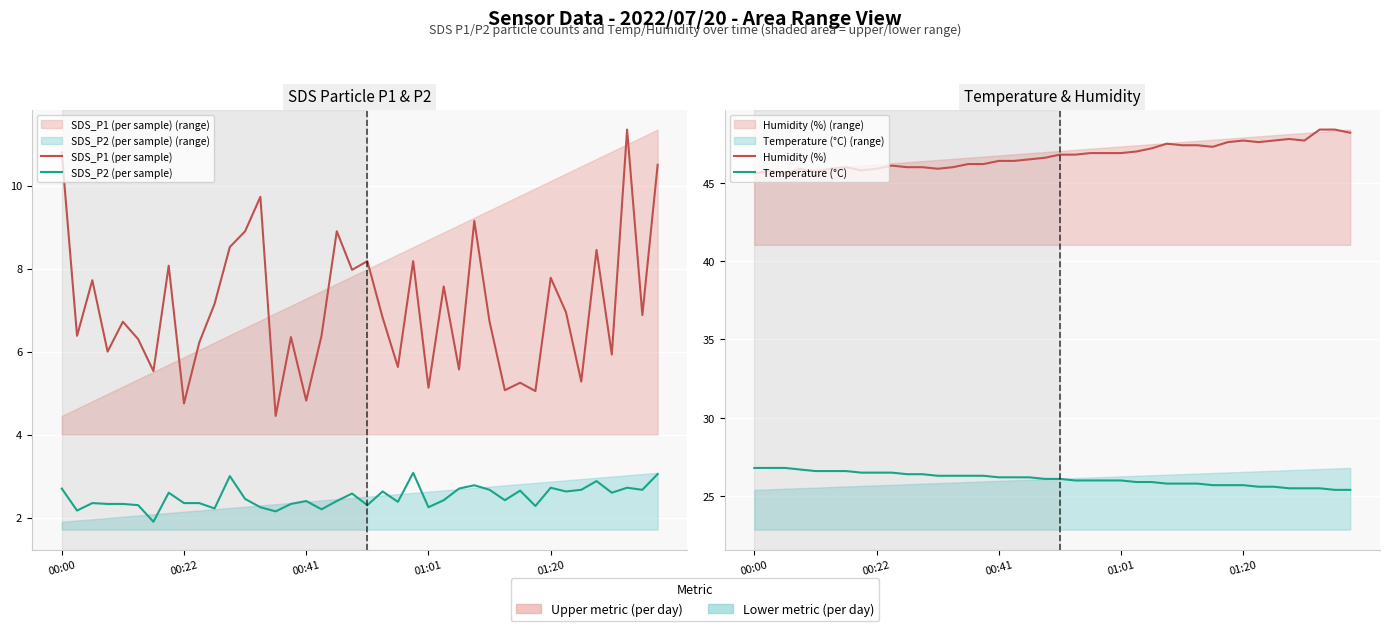

Does the chart display data point markers on the line(s)?

No